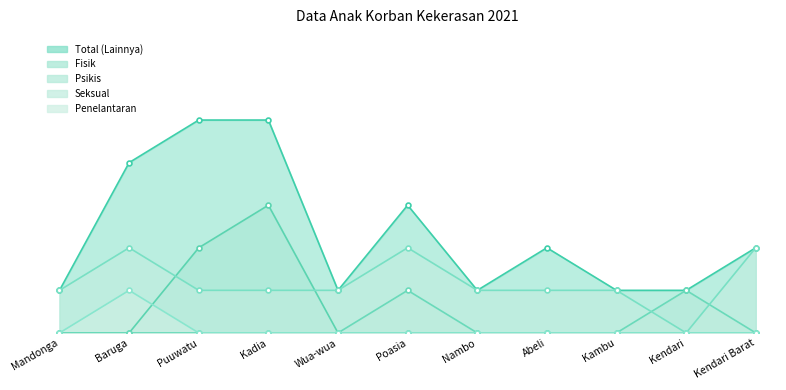

True or false: Penelantaran has more than 2 interior local peaks.

False